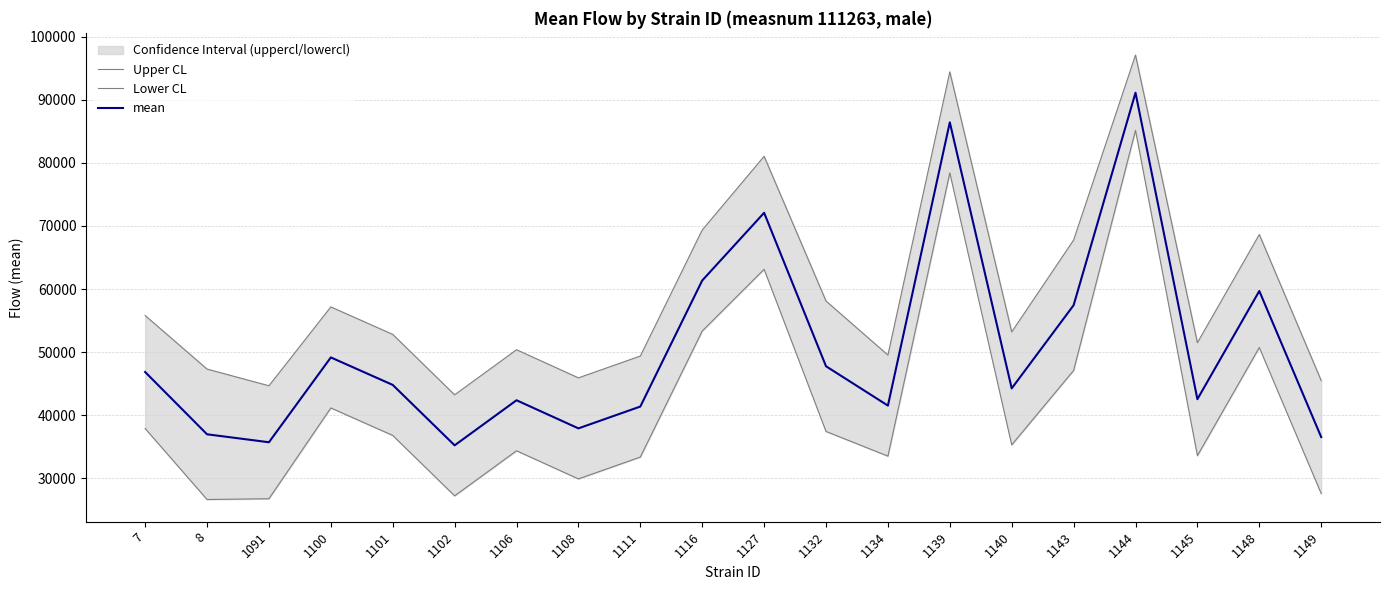

What is the value of the mean point at the 5th from the left?

44797.6